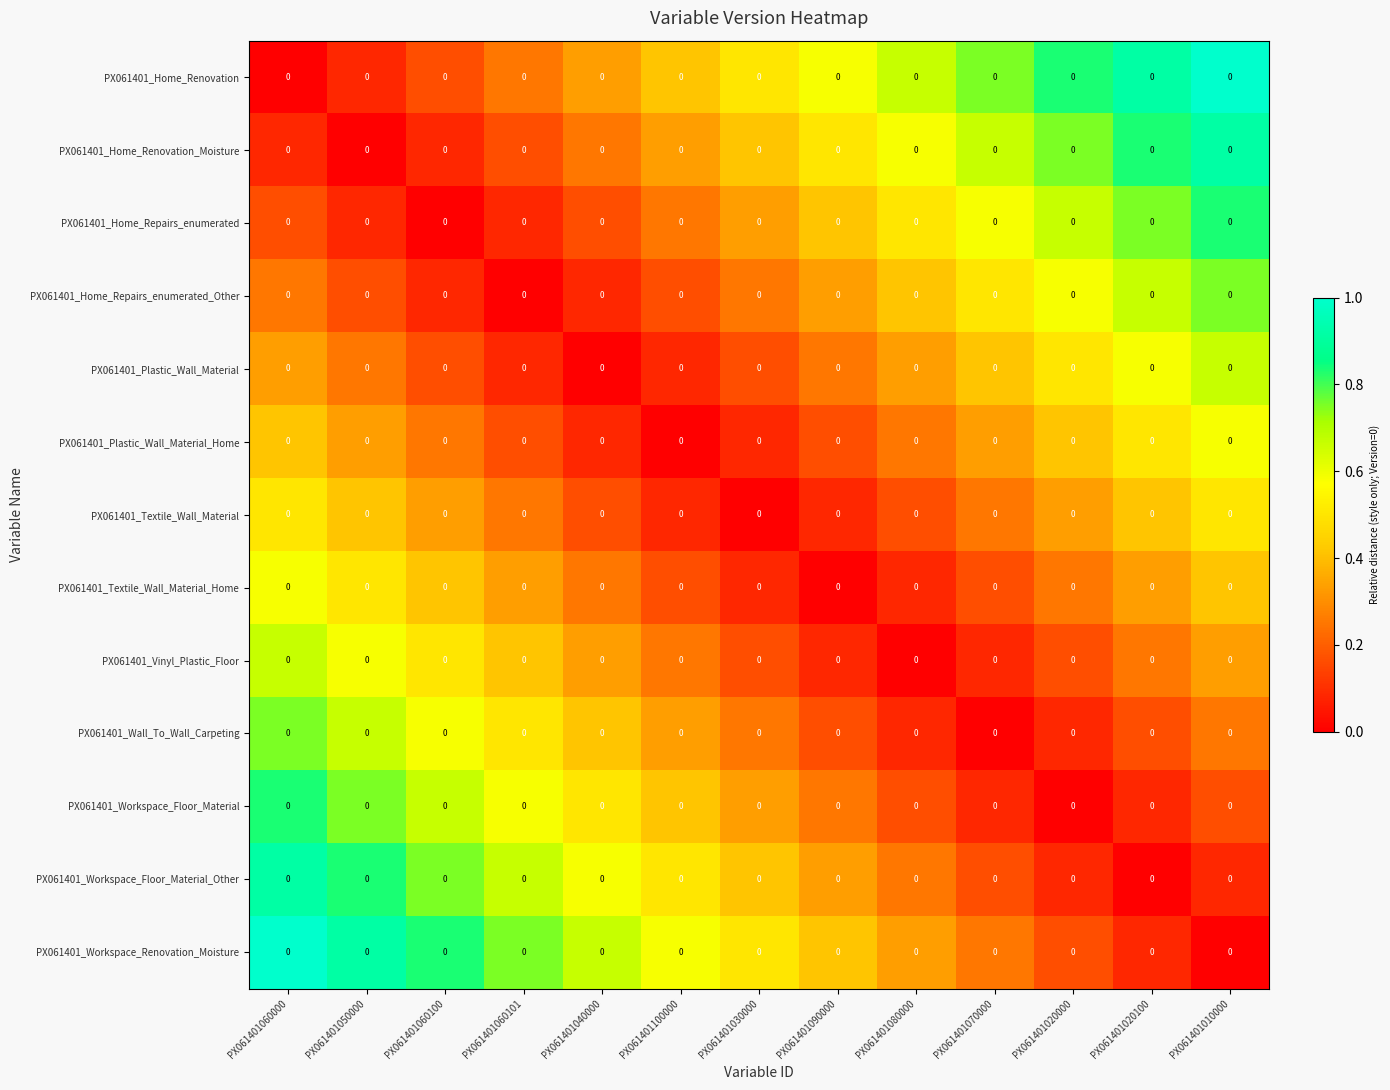

At how many categories does at least one series exceed 0?

13